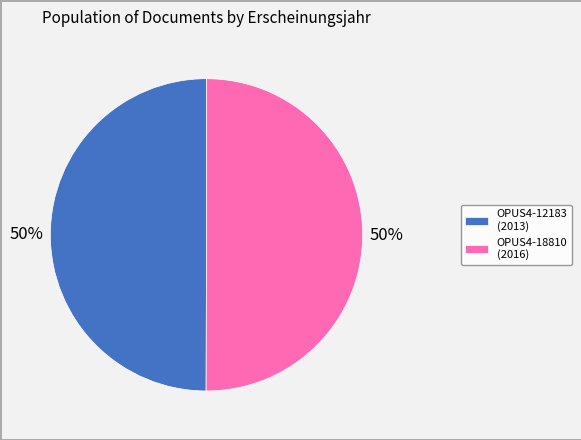

To the nearest percent, what portion does OPUS4-12183 represent?

50%